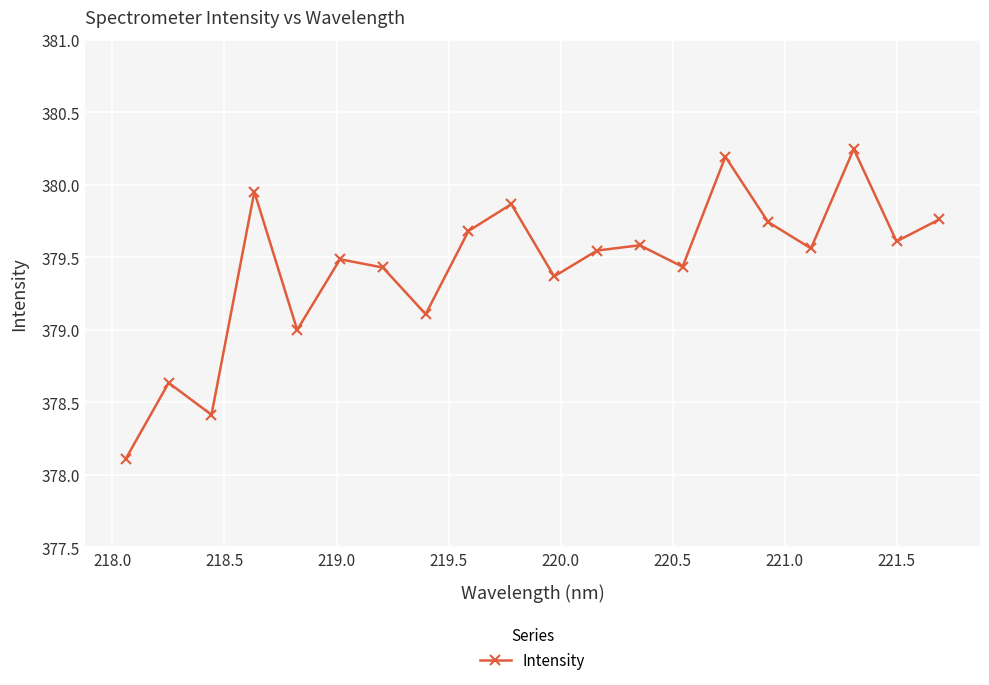

What is the value of the 8th point from the left?

379.1